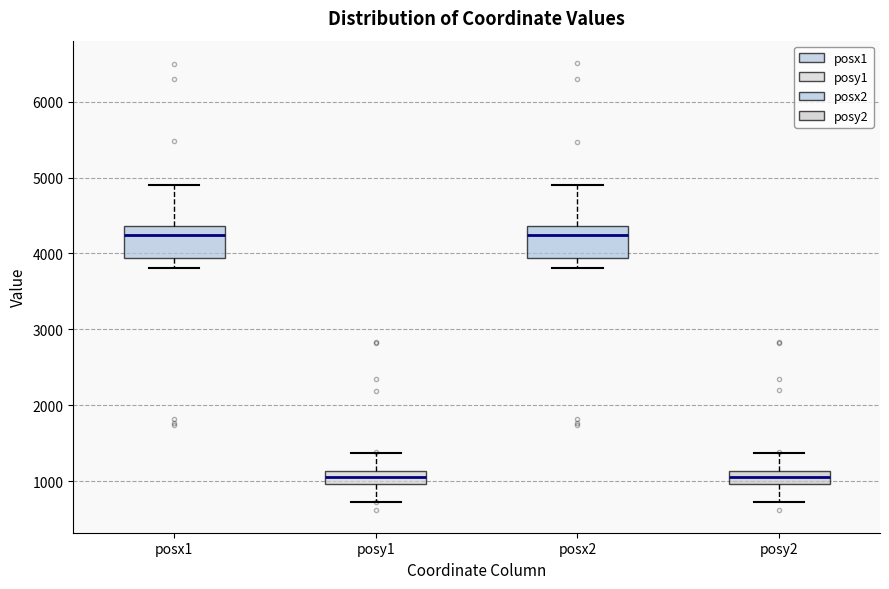

Where is the lower edge of the box for posy1 on the y-axis? The values are not printed on the chart, so give them approximately, as read against the axis.

1000